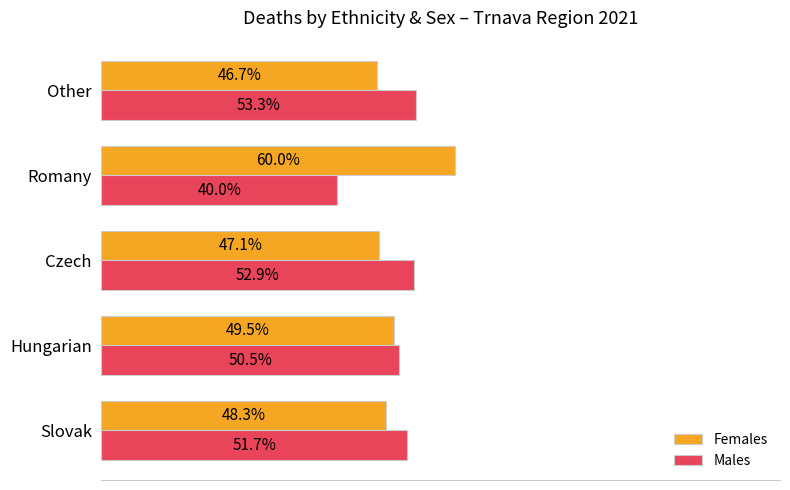

At which label does Males reach its peak?

Other